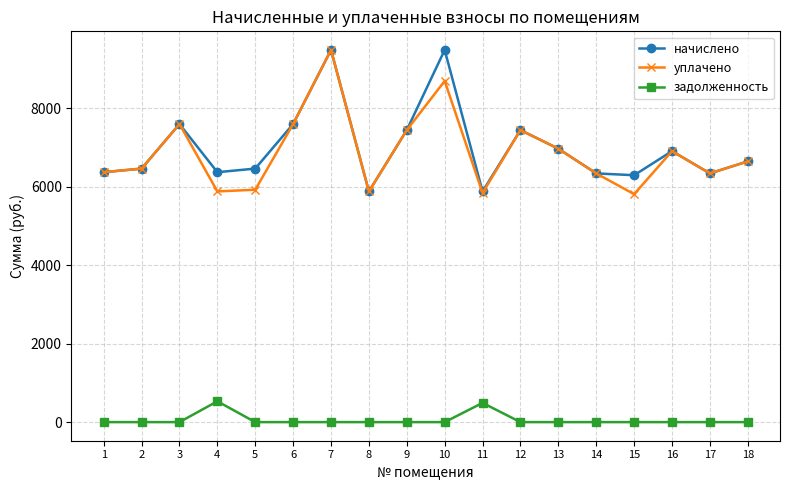

What is the spread (max minus min) of values at 13?

6973.4